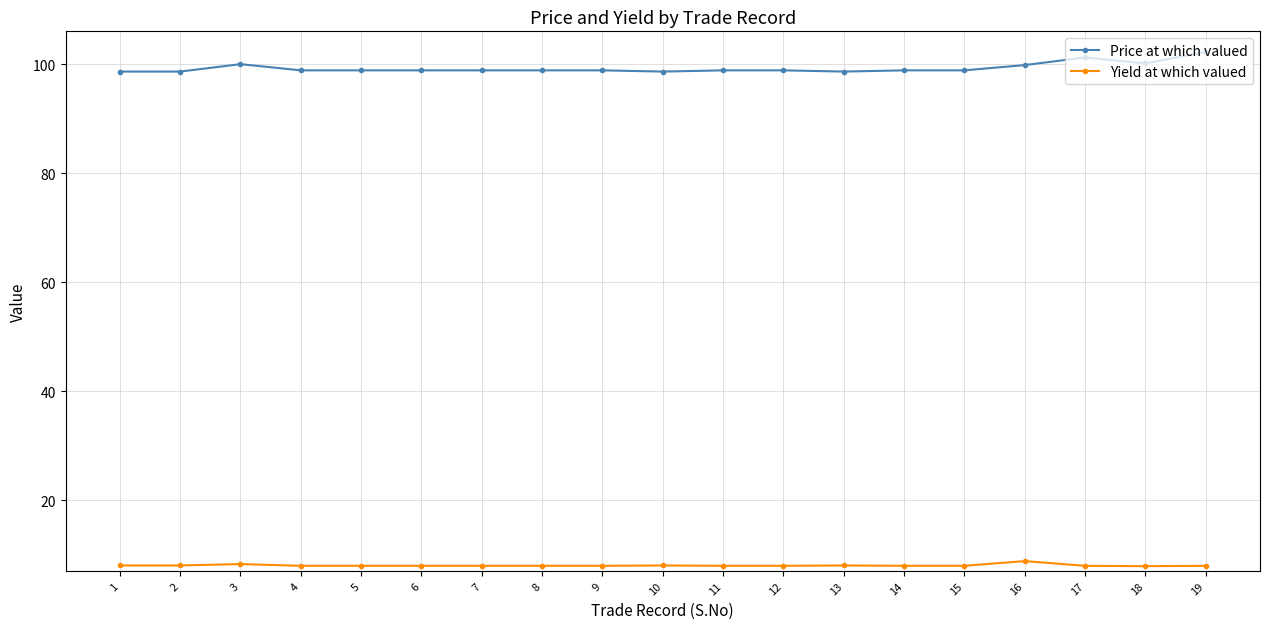

What is the difference between the highest and lowest values at 4?

90.9